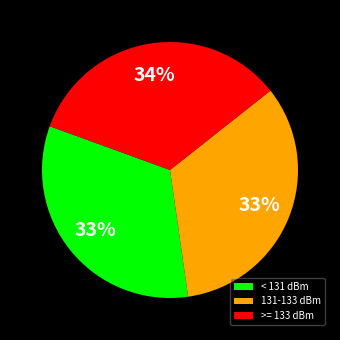

To the nearest percent, what portion does < 131 dBm represent?

33%